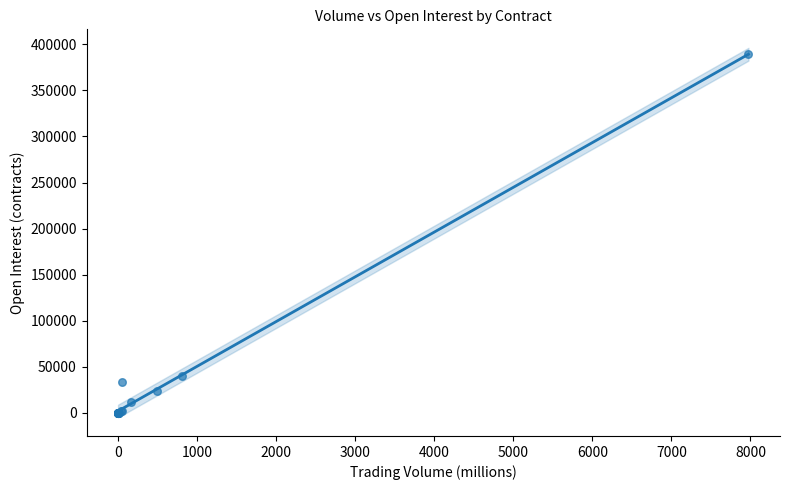

What Y value in the scatter plot is closest to 194663?

39627